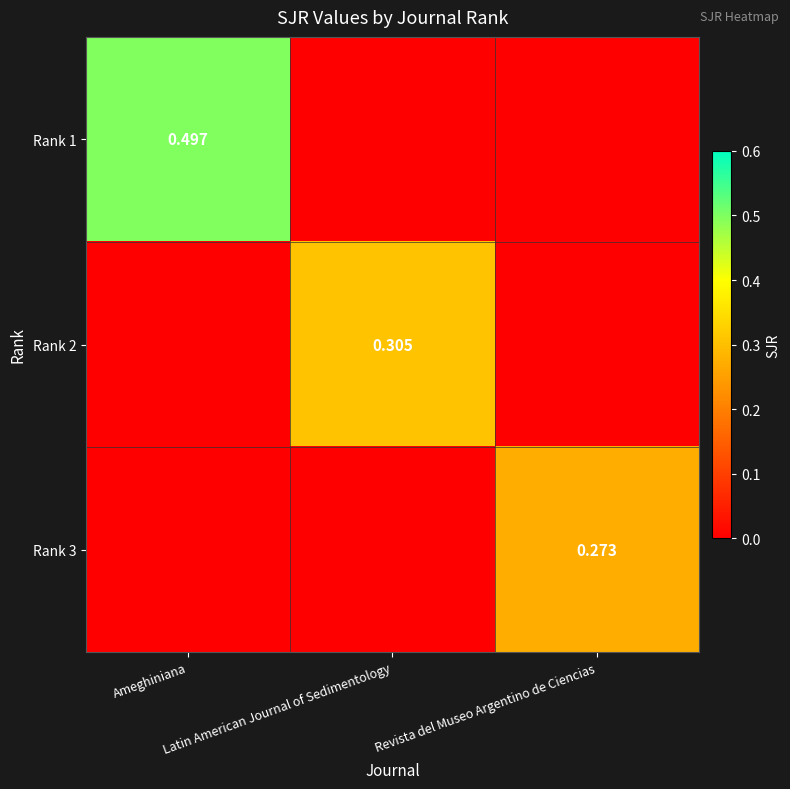

At how many categories does at least one series exceed 0?

3